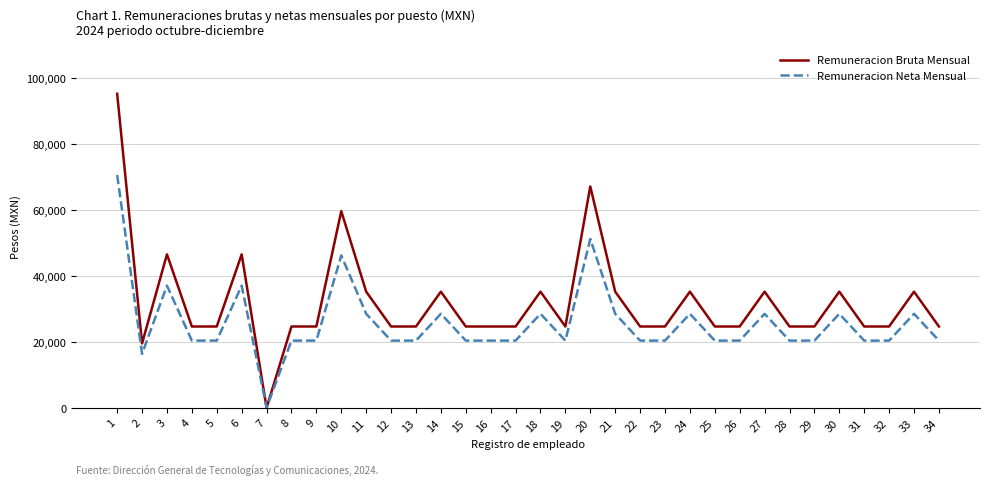

What is the difference between the maximum and second lowest values in the Remuneracion Neta Mensual series?

54290.7